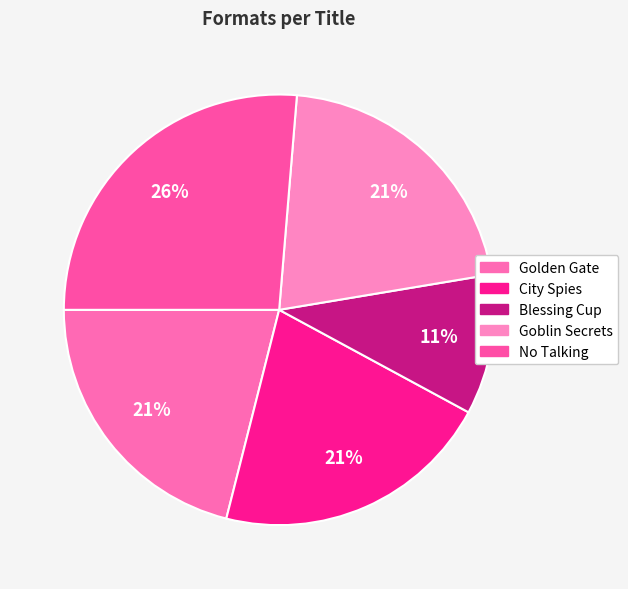

Which slice is the largest?

No Talking